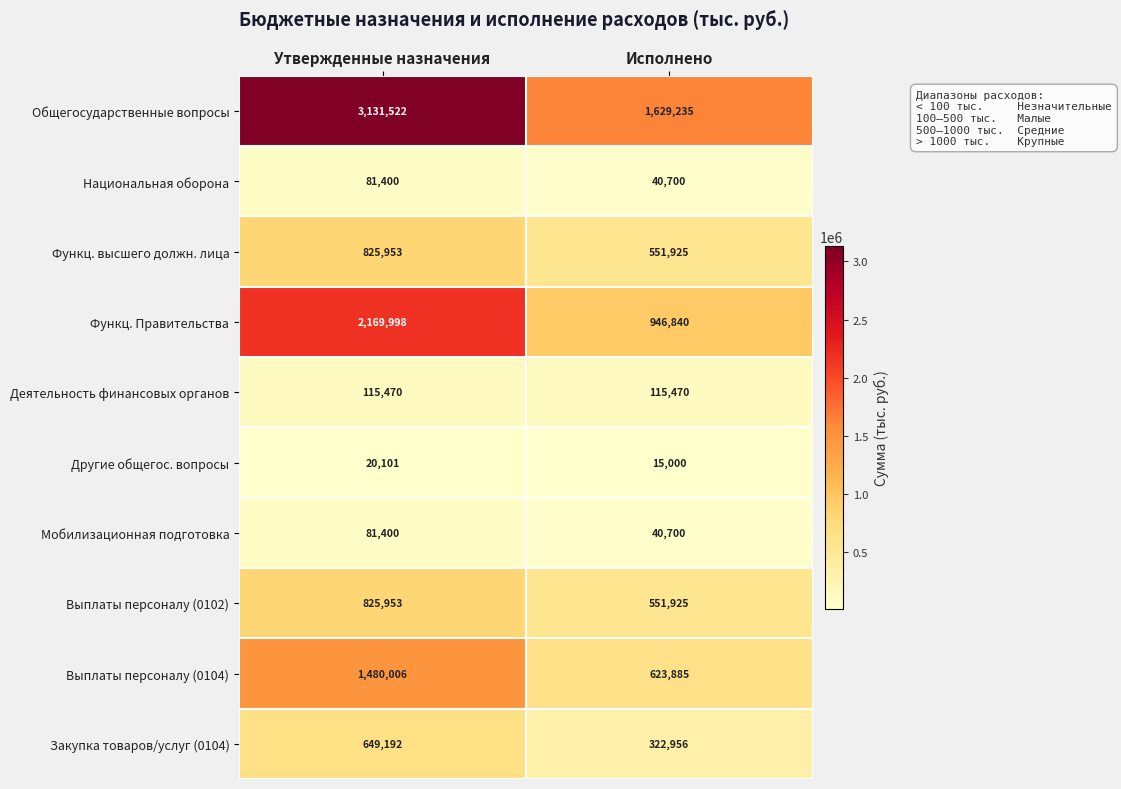

What value does the Выплаты персоналу (0104) series have at Утвержденные назначения, to the nearest 10?

1480010